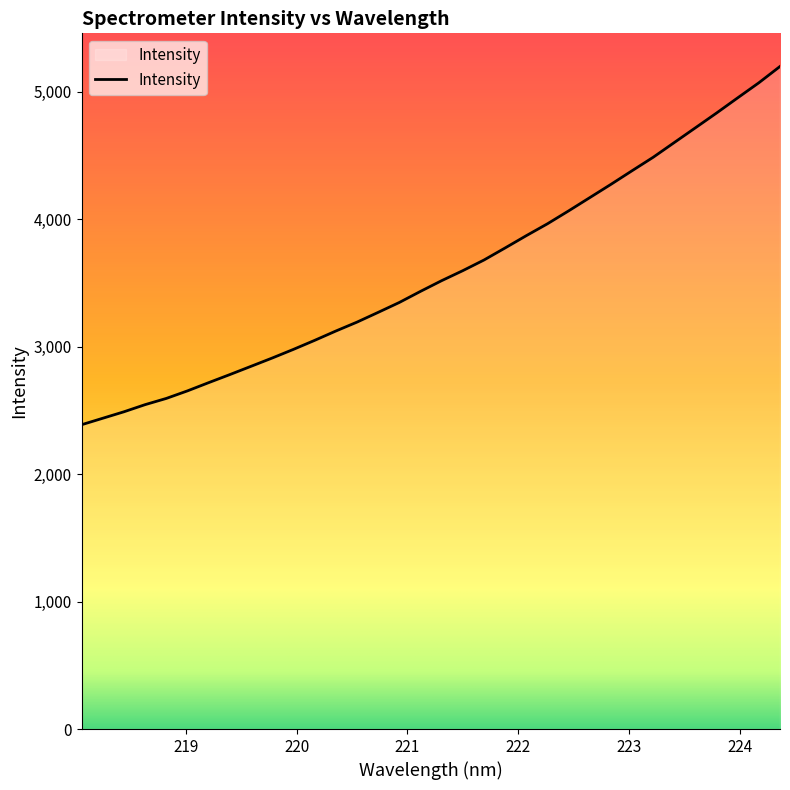

What is the difference between the maximum and minimum values?

2810.8